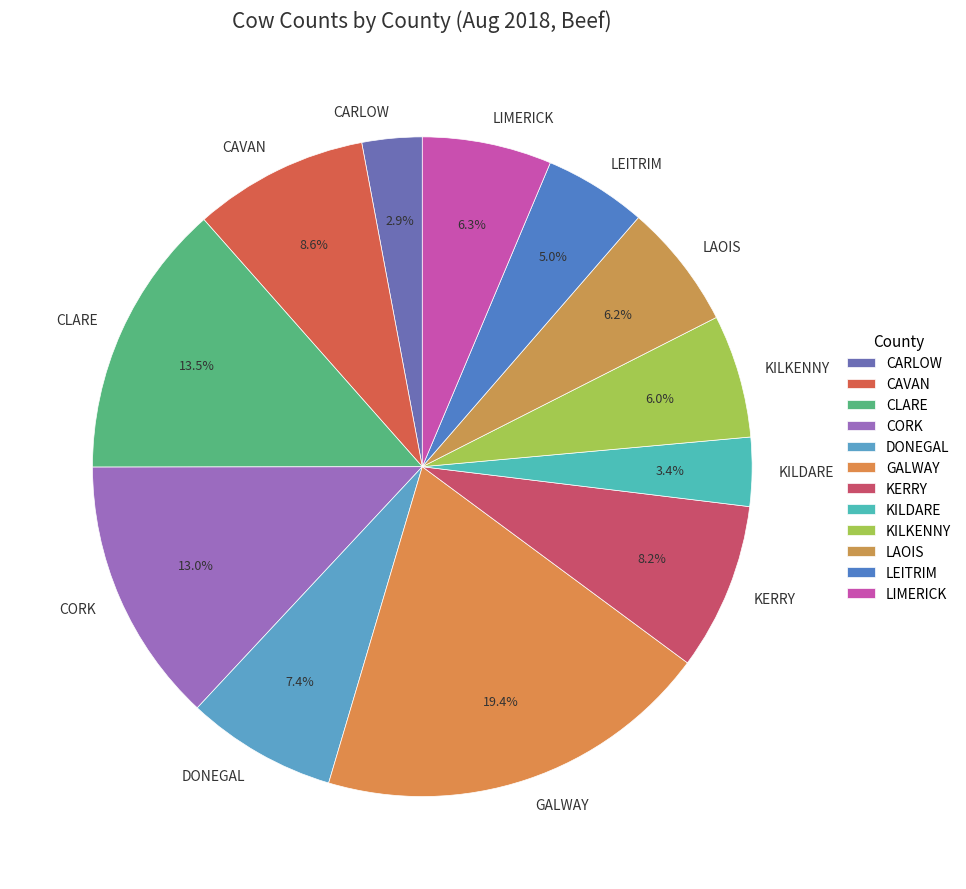

The CARLOW slice represents 86% of the pie. True or false?

False